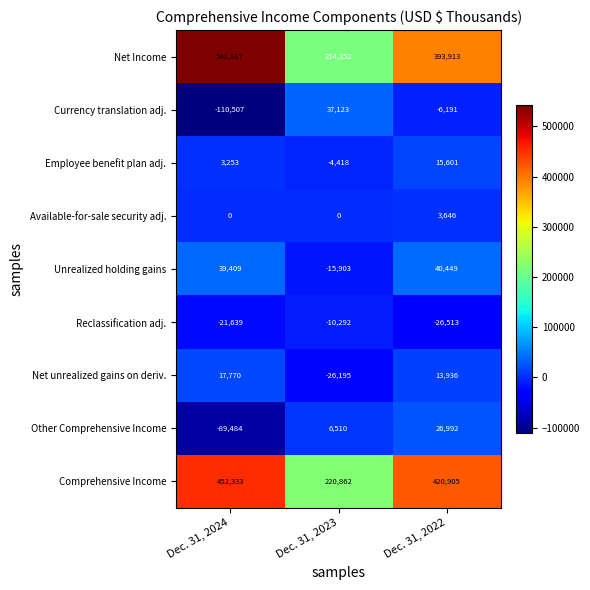

Which series has the largest total across all categories?

Net Income